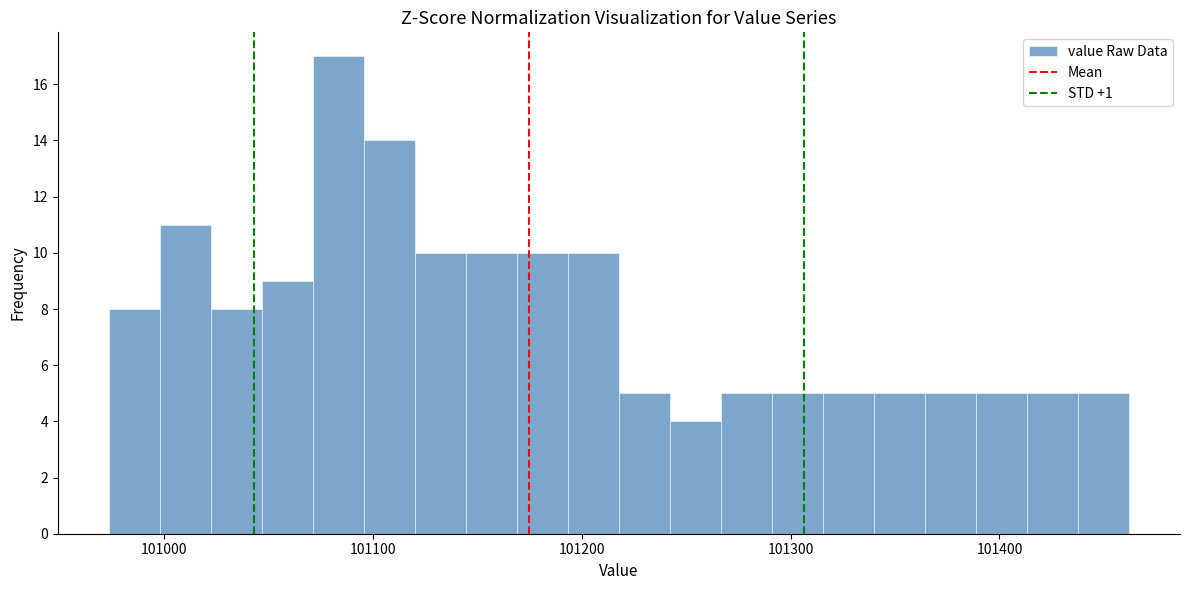

Read against the x-axis, roughly where is the centre of the tallest bar?

101080